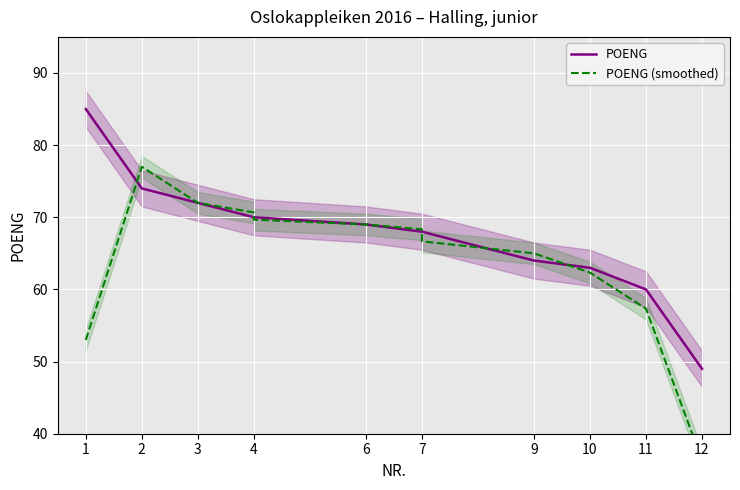

How many lines are shown in the chart?

2